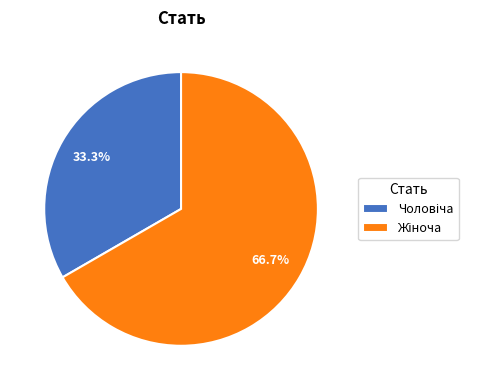

Count the number of slices in the pie.

2